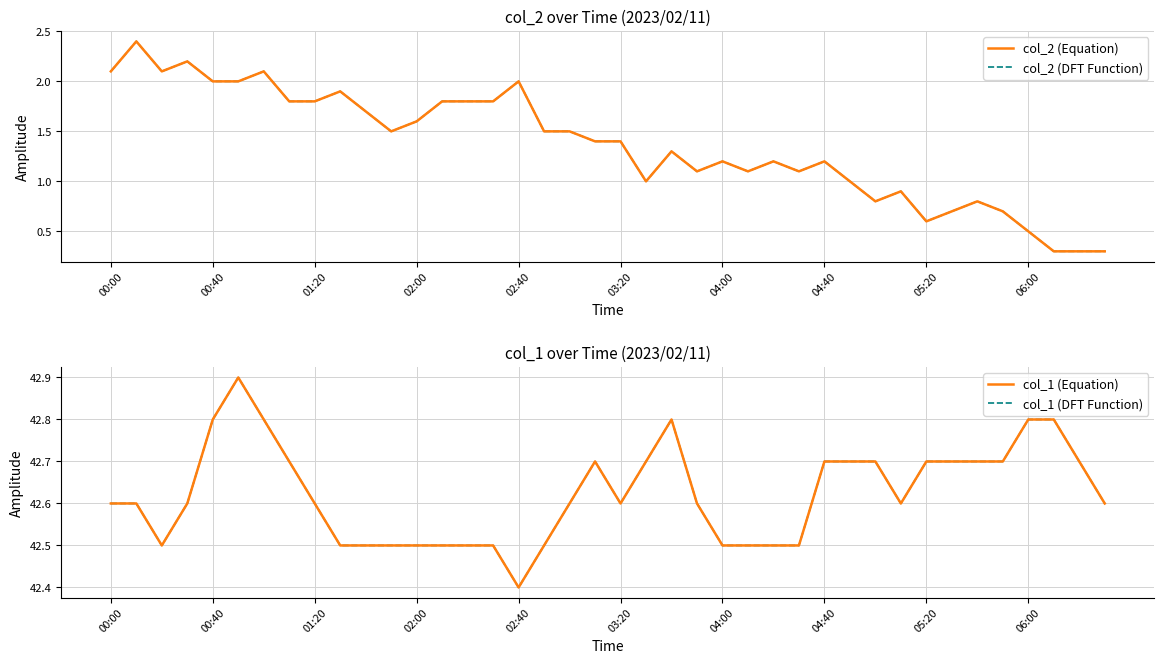

What are all the series names shown in the legend?

col_2 (Equation), col_2 (DFT Function), col_1 (Equation), col_1 (DFT Function)